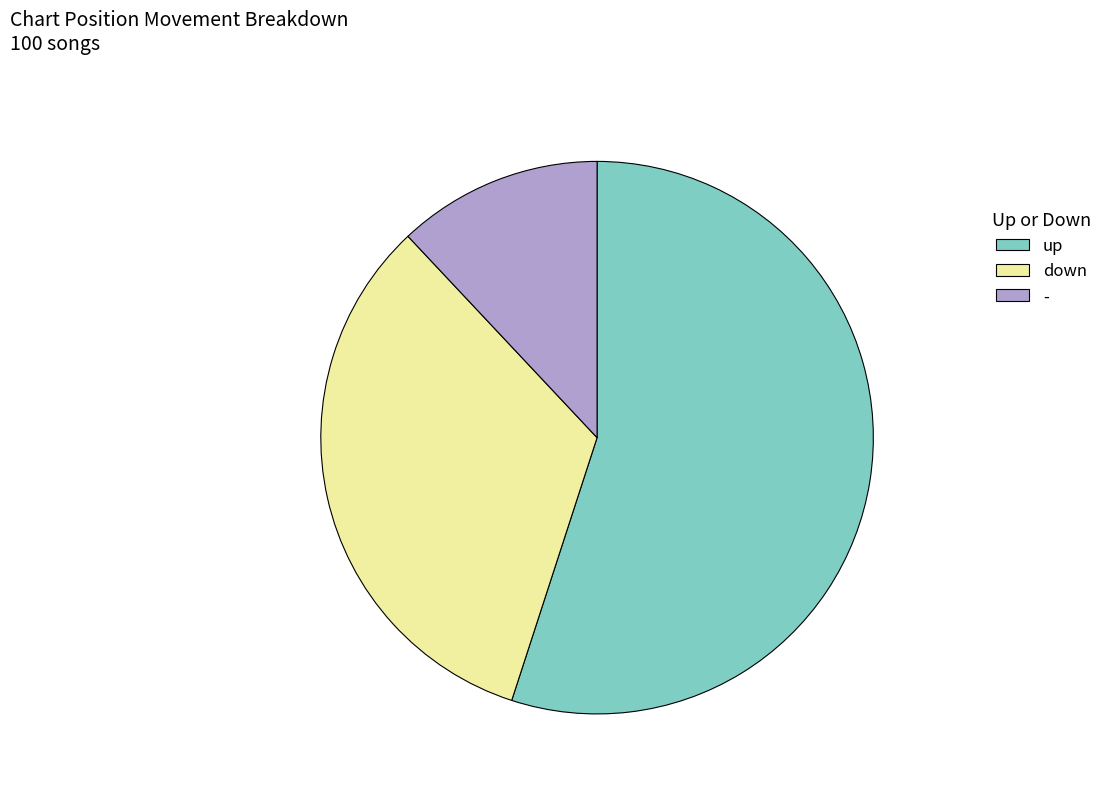

Which slice represents more than half of the pie?

up